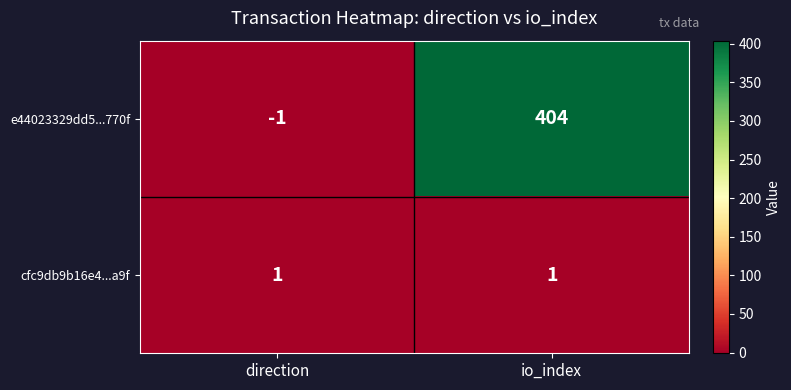

List the series in order of their peak value, lowest first.

cfc9db9b16e4...a9f, e44023329dd5...770f